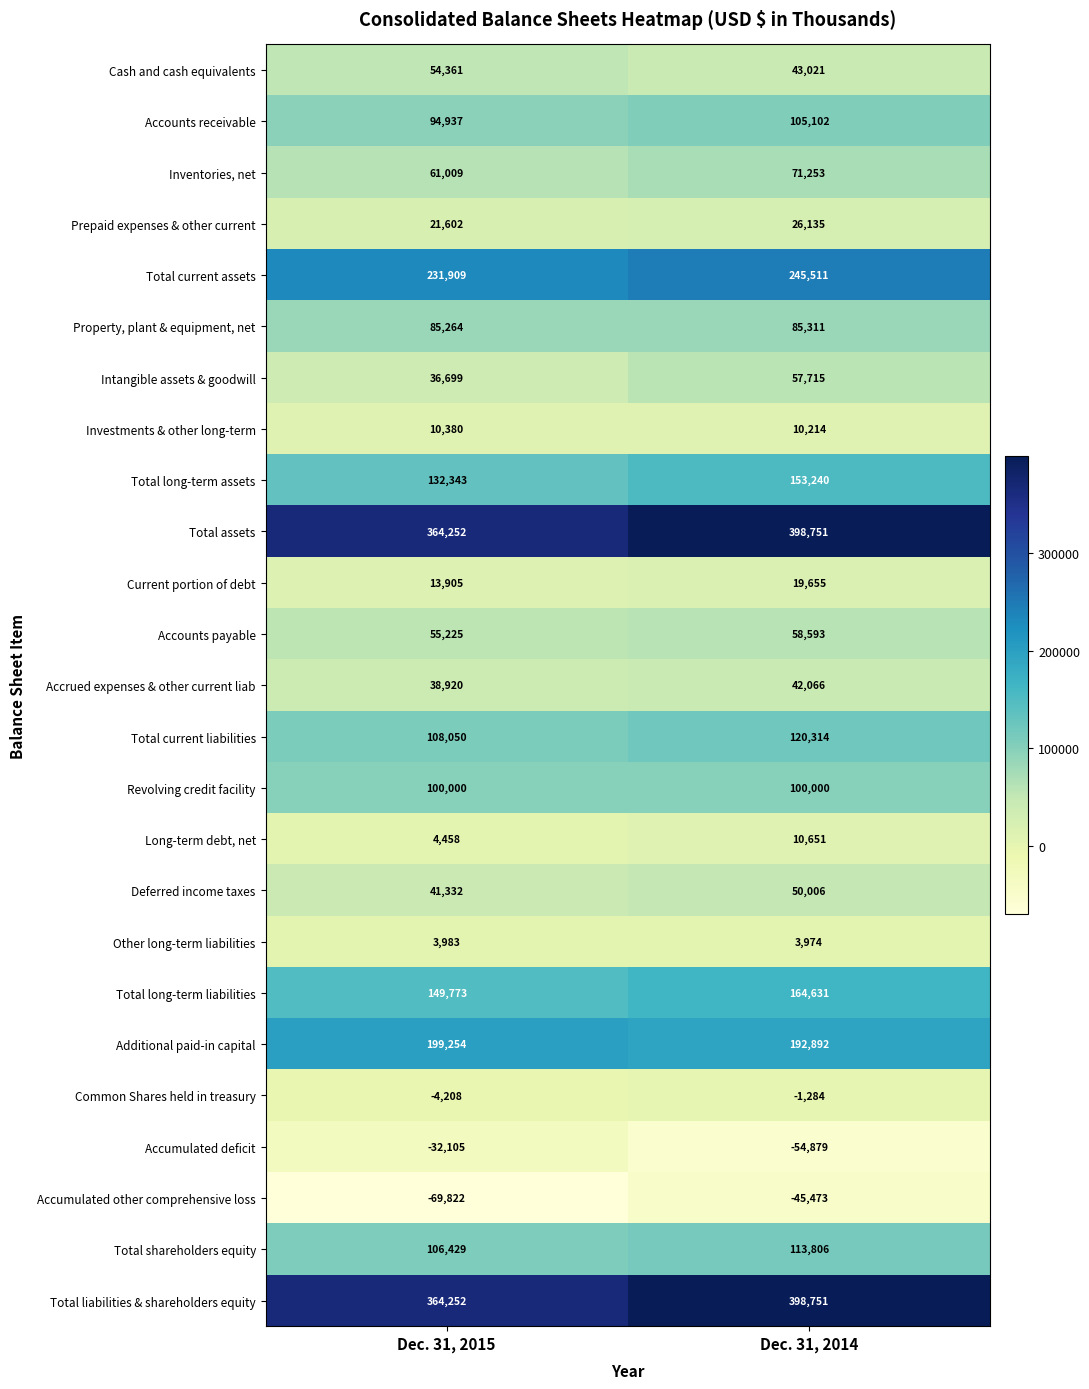

Which label corresponds to the largest value in the chart?

Dec. 31, 2014